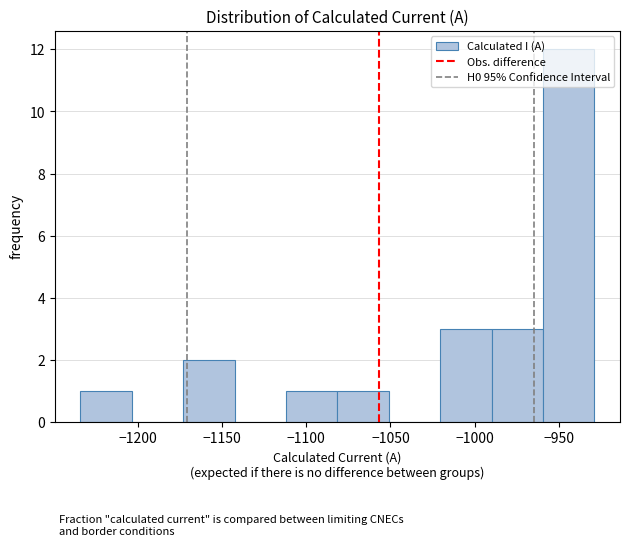

Reading left to right, list every bar in this chart as the range it spans on the x-axis followed by its height. Neither the bar edges nor the heights are printed on the chart, so give them approximately, as read against the axes.

-1234.0 to -1203.5: 1
-1203.5 to -1173.0: 0
-1173.0 to -1142.5: 2
-1142.5 to -1112.0: 0
-1112.0 to -1081.5: 1
-1081.5 to -1051.0: 1
-1051.0 to -1020.5: 0
-1020.5 to -990.0: 3
-990.0 to -959.5: 3
-959.5 to -929.0: 12